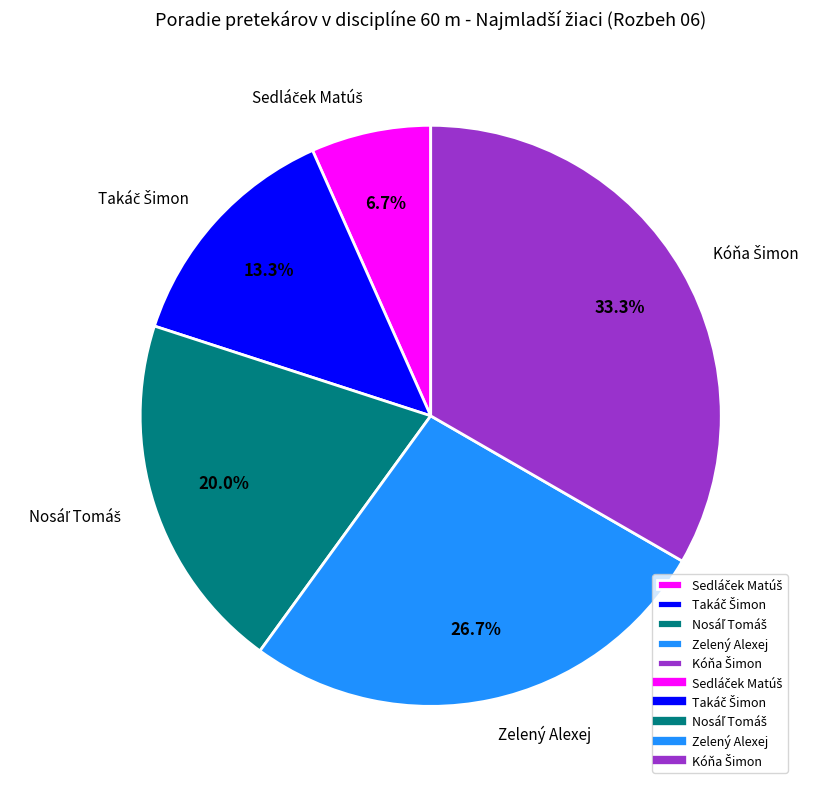

What percentage is NOT represented by Zelený Alexej?

73.3%